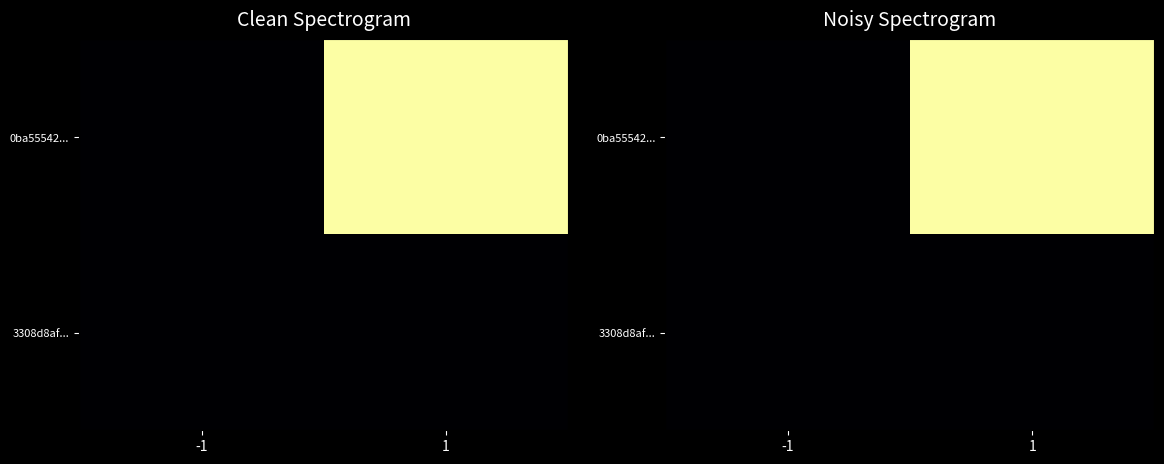

What is the spread (max minus min) of values at 1?

1.0